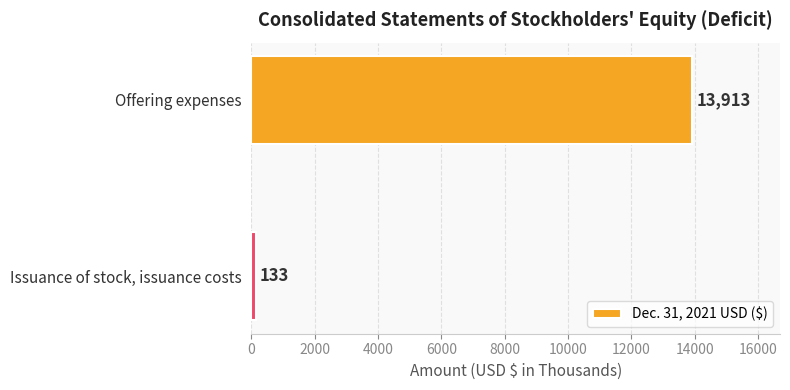

Count the number of categories in the chart.

2